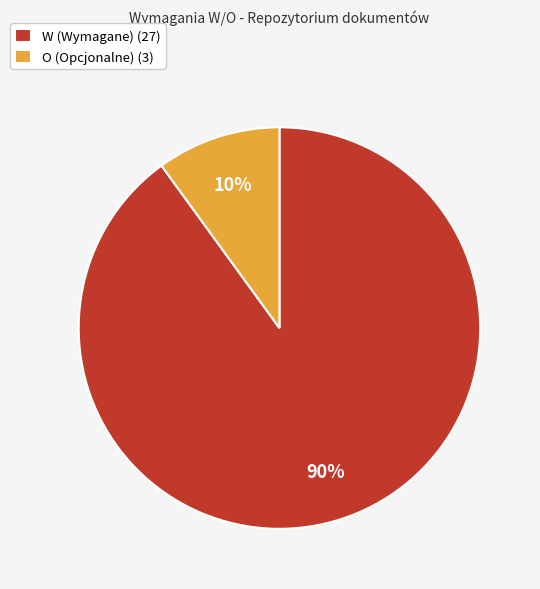

To the nearest percent, what is the difference between the W and O slice percentages?

80%